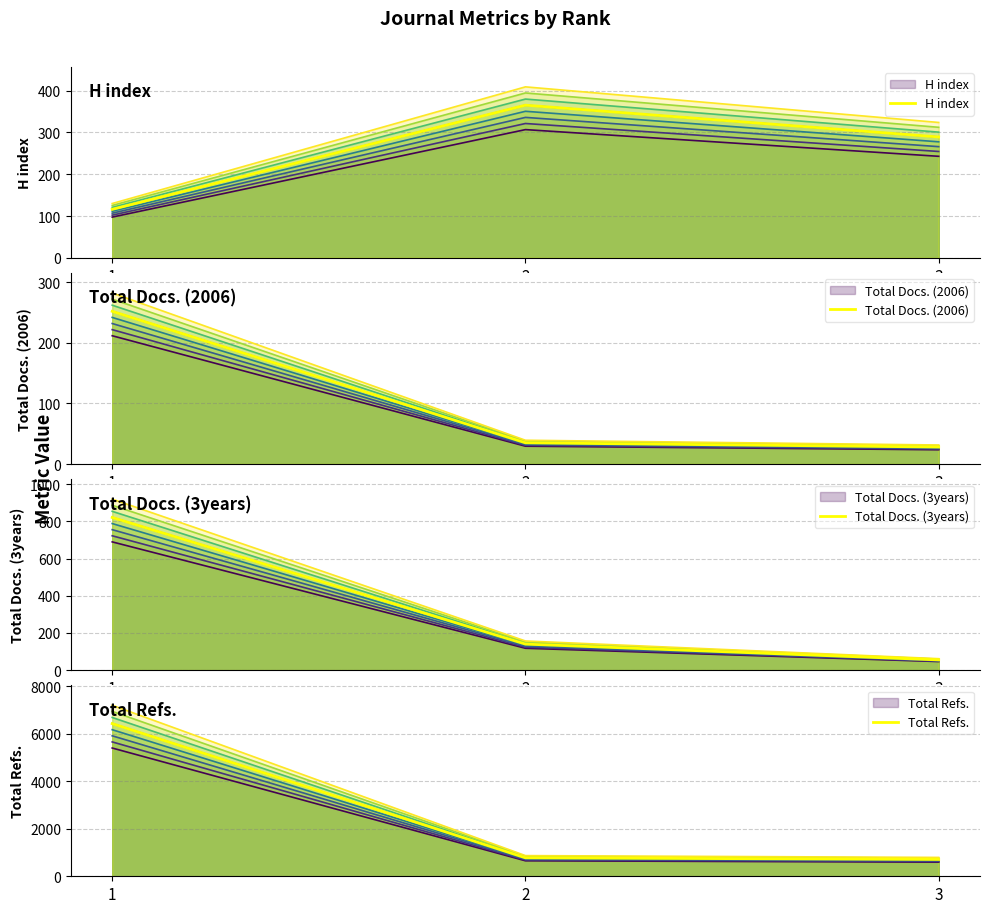

How many lines are shown in the chart?

4